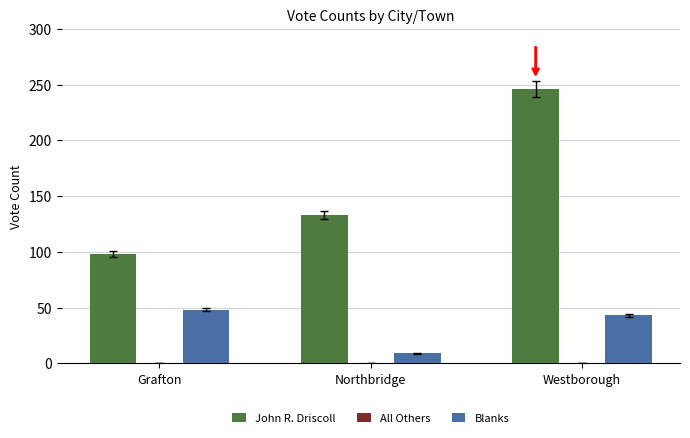

How many bars are there in total?

6